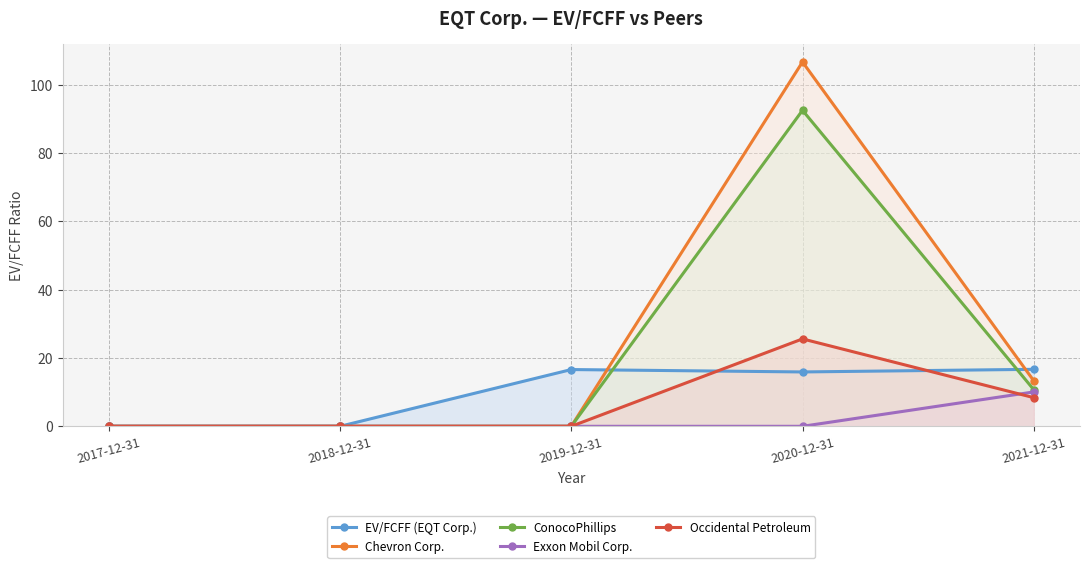

Does the chart have visible grid lines?

Yes